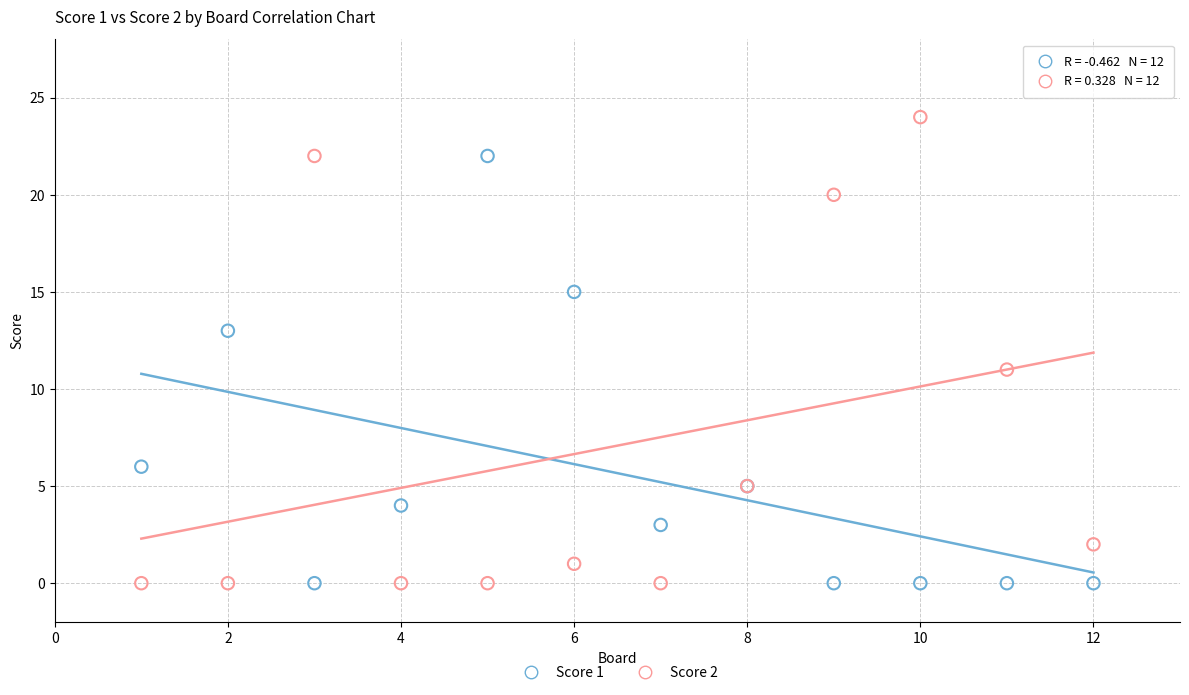

Which series has the largest Y range (max minus min)?

Score 2